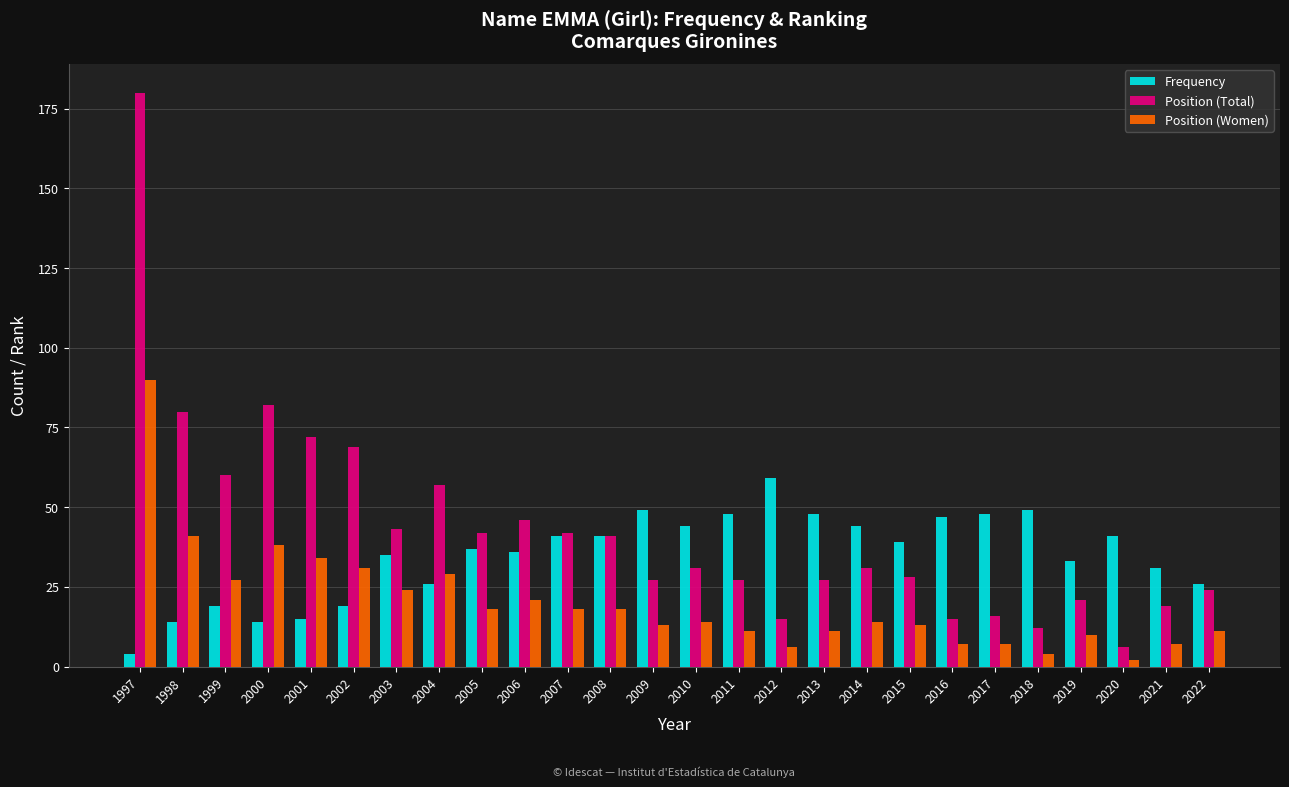

What is the sum of all Position (Total) values?

1113